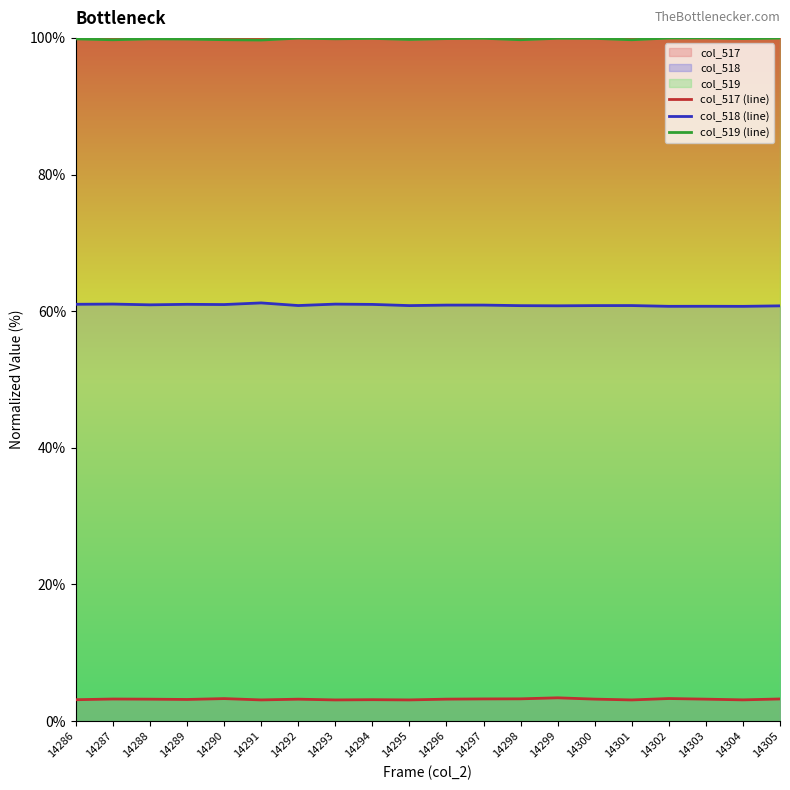

What is the greatest value displayed?

100.0